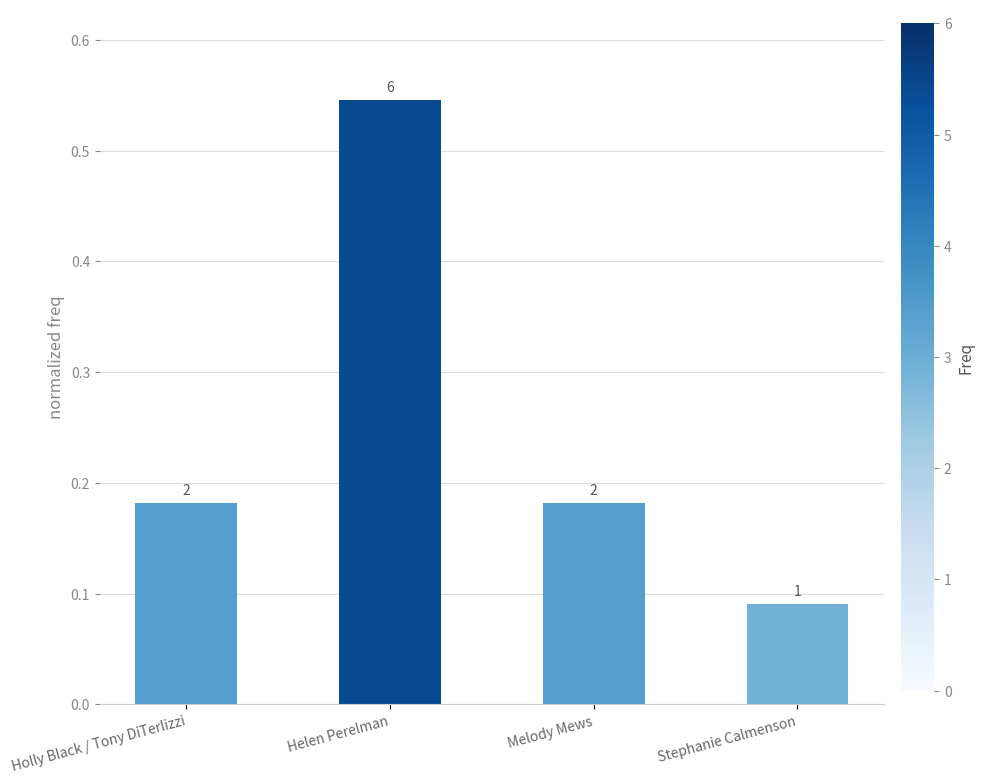

Does the chart contain any negative values?

No